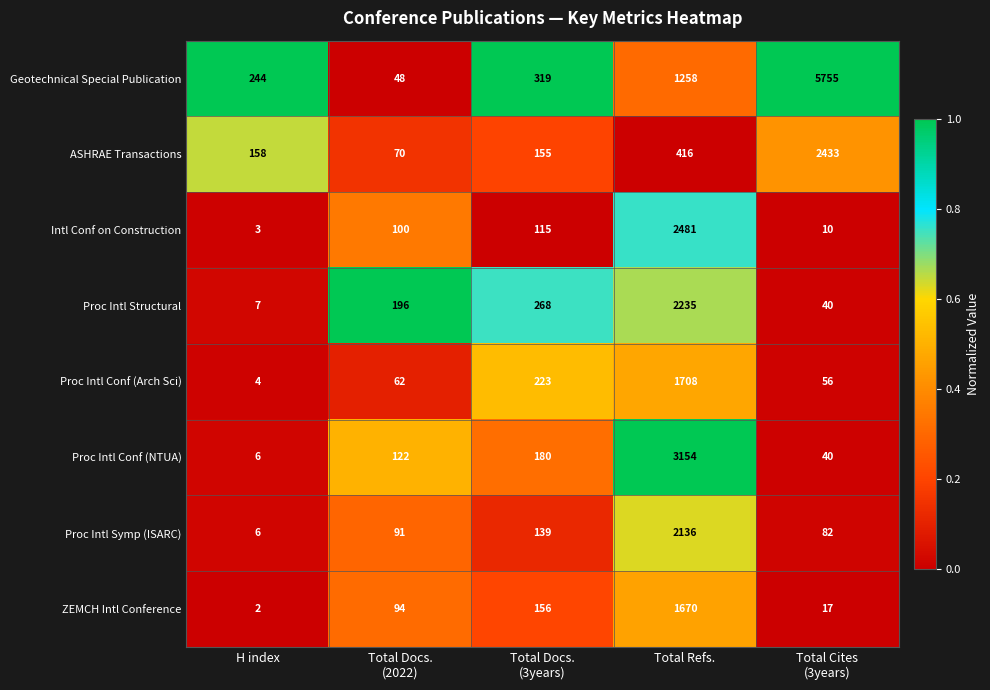

What is the sum of all ASHRAE Transactions values?

3232